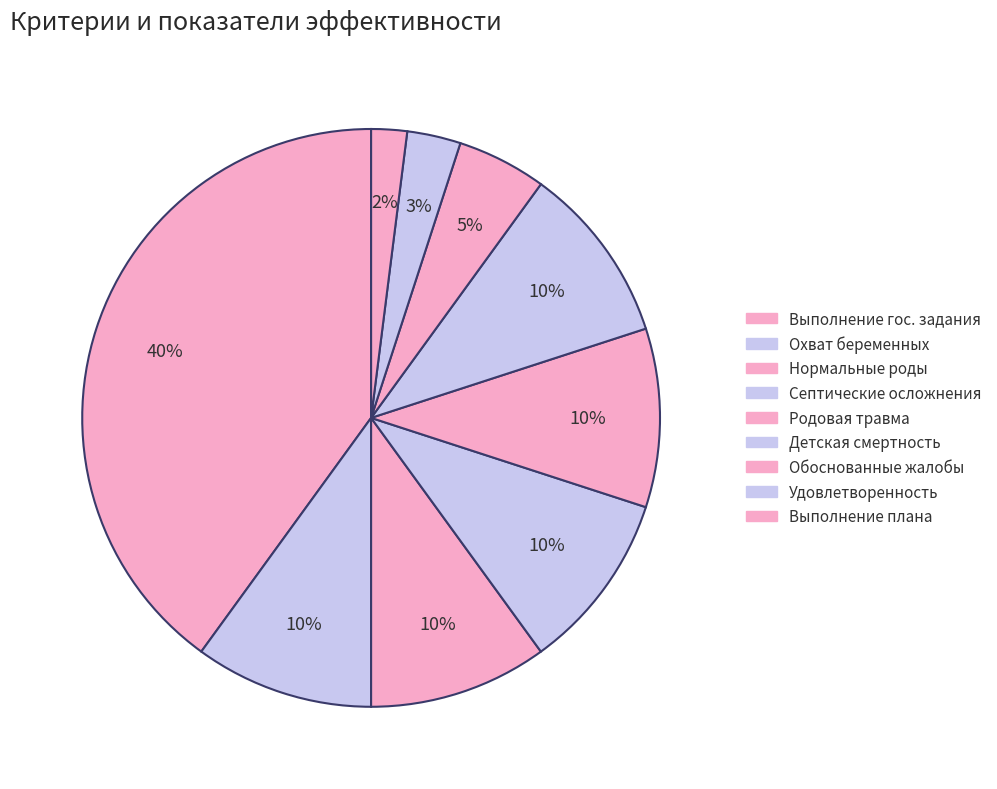

How many slices are in this pie chart?

9